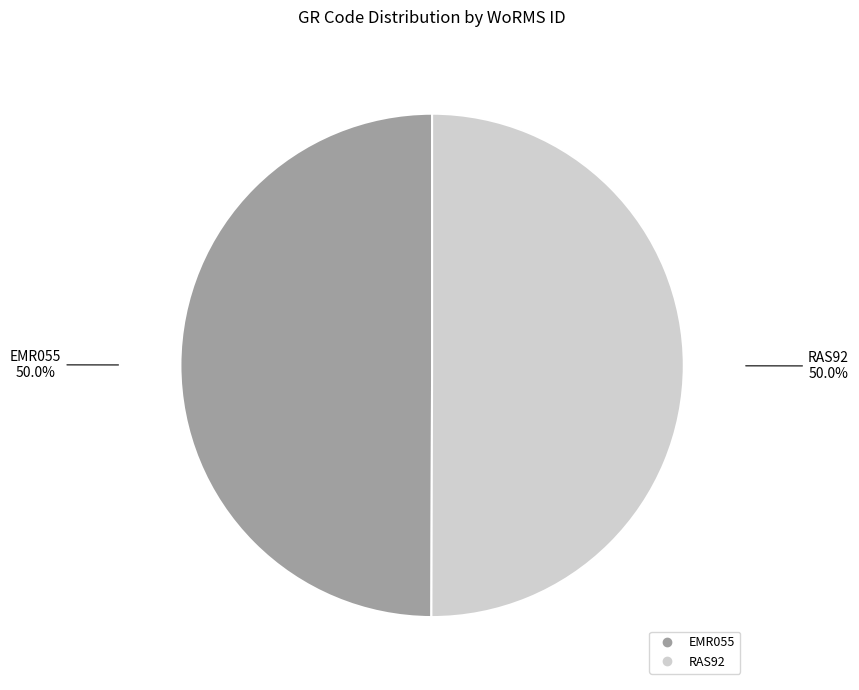

How much of the chart is everything except RAS92?

50.0%